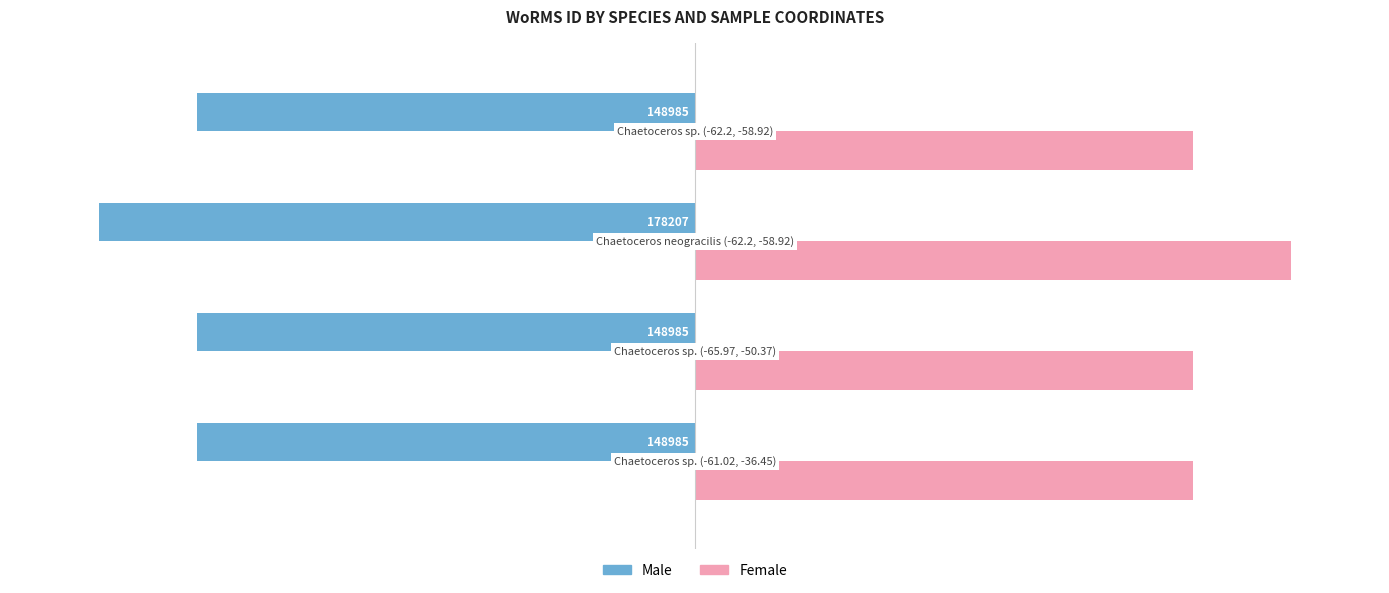

What are all the series names shown in the legend?

Male, Female